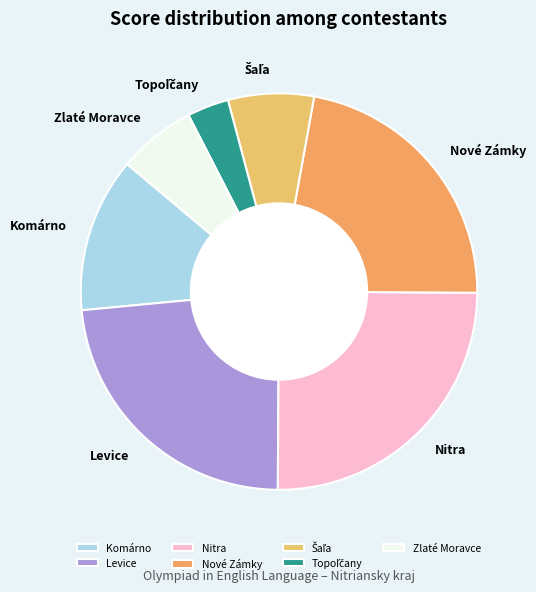

Is there any slice that represents more than half of the pie?

No